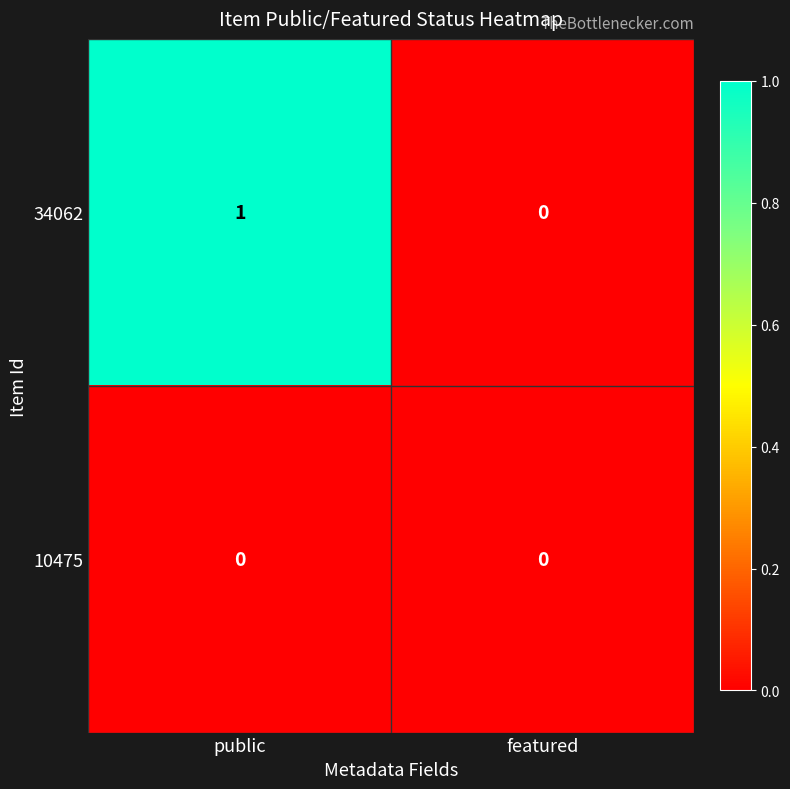

Count the number of data series in this chart.

2